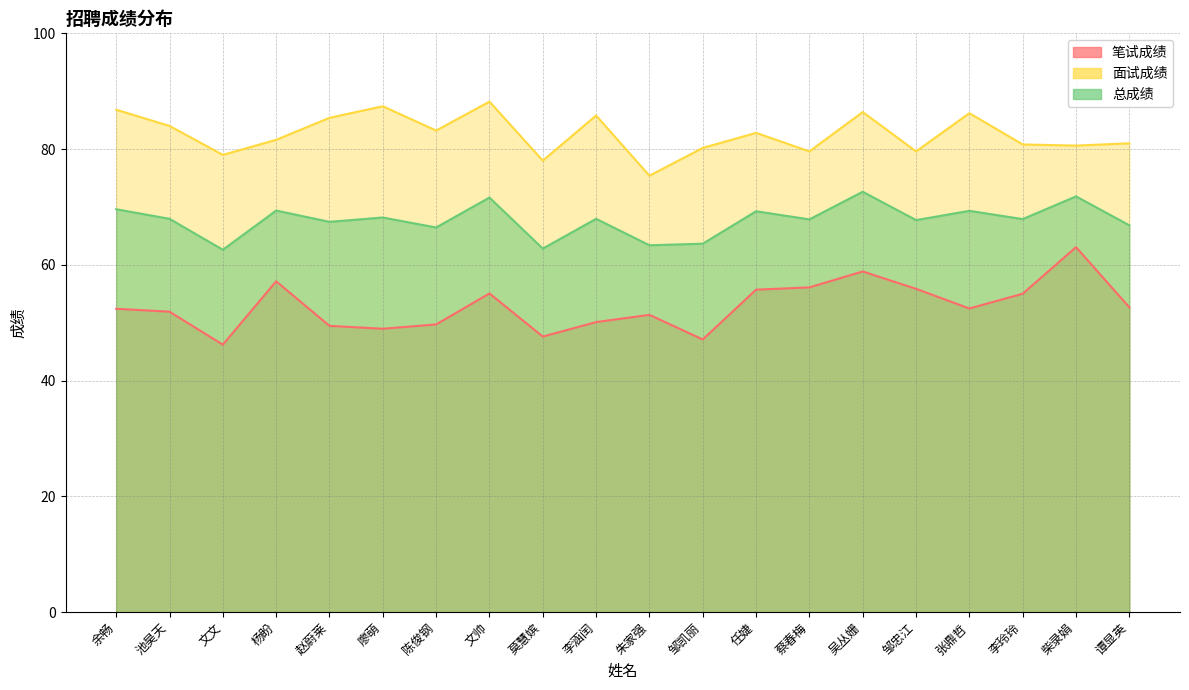

Rank the series by their maximum value, from lowest to highest.

笔试成绩, 总成绩, 面试成绩